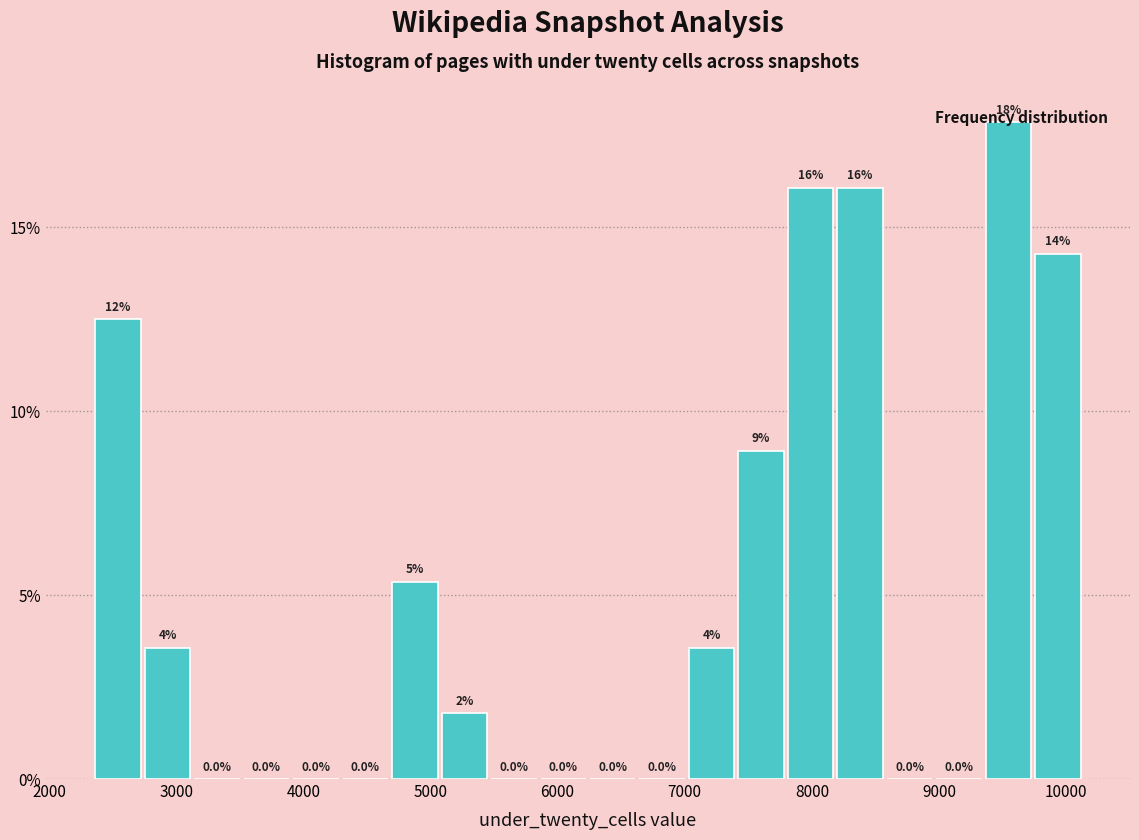

Around what value on the x-axis is the tallest bar? Give the approximate position of its centre, as read against the axis.

9500